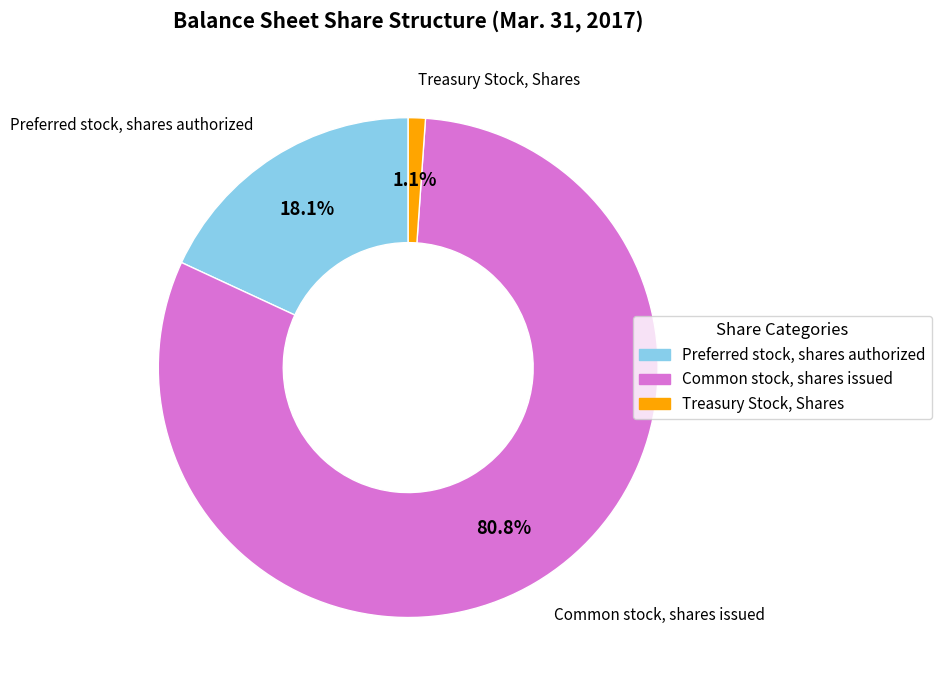

Between Common stock, shares issued and Treasury Stock, Shares, which is larger?

Common stock, shares issued